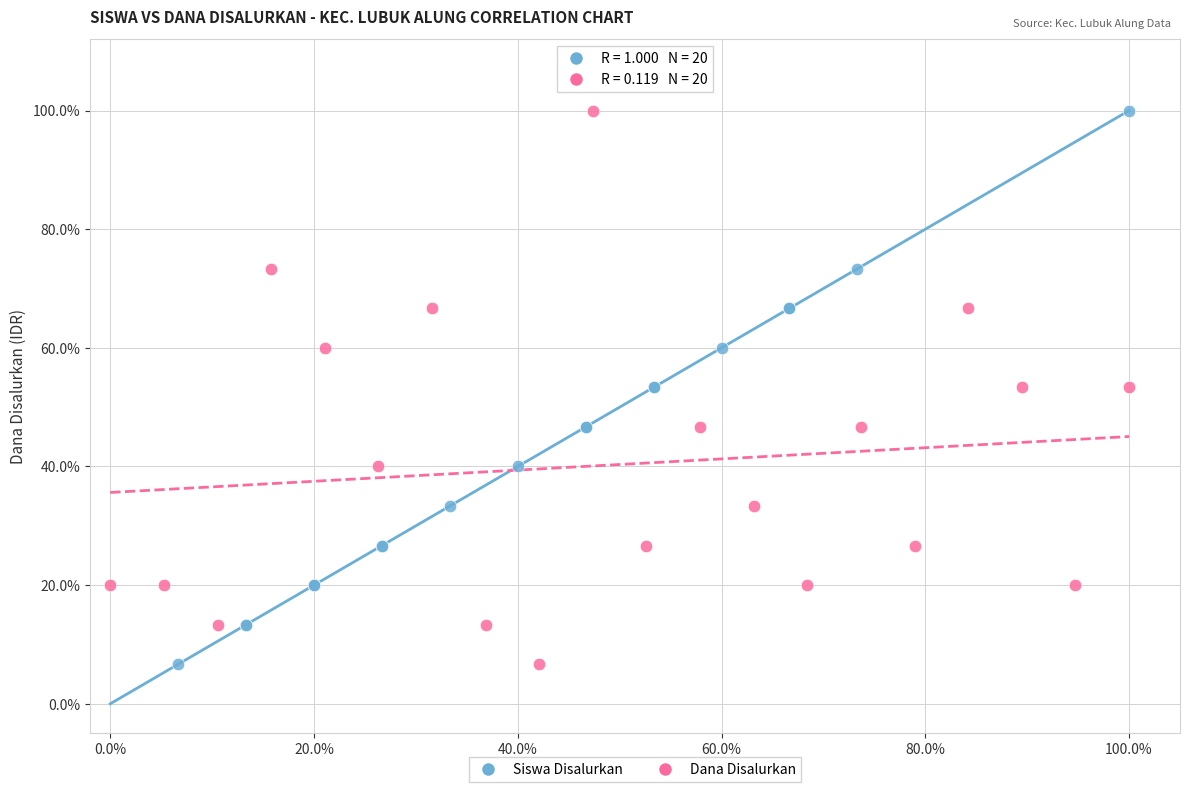

What are all the series names shown in the legend?

Siswa Disalurkan, Dana Disalurkan